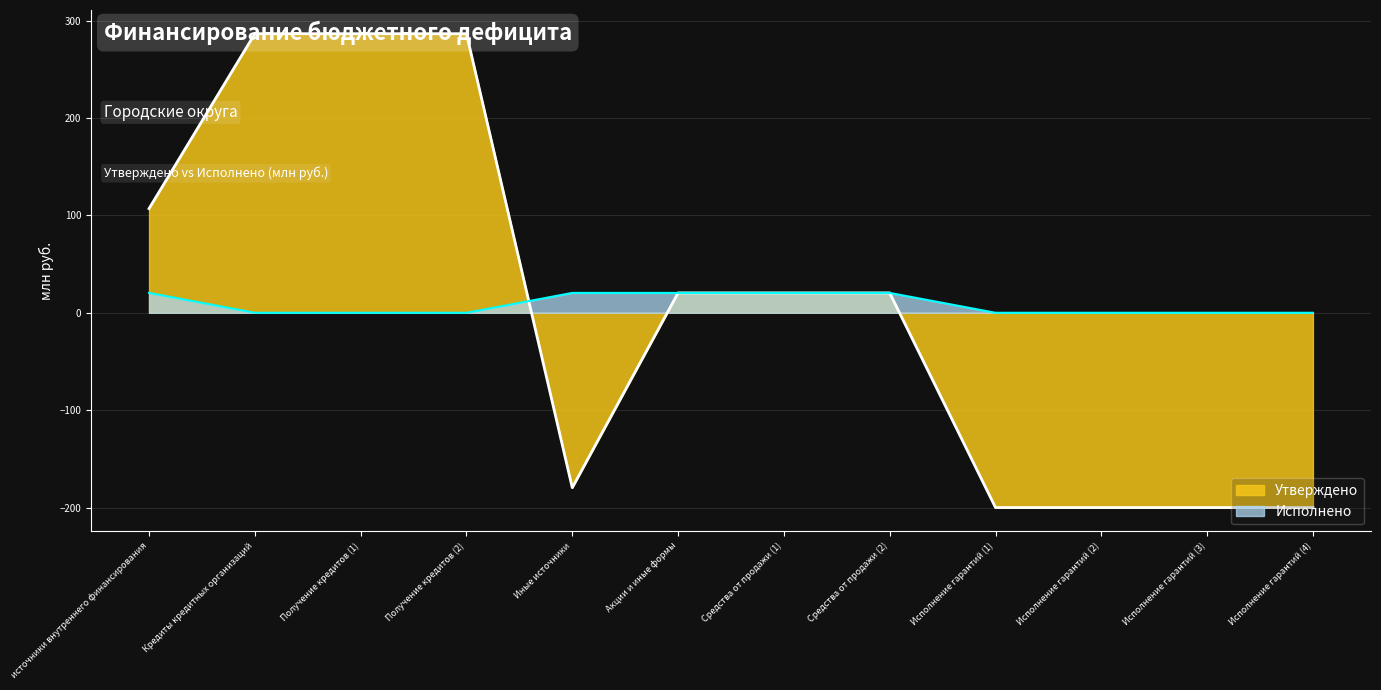

Reading left to right, transcribe all the data shown in this chart.

Утверждено: источники внутреннего финансирования=107.0	Кредиты кредитных организаций=286.6	Получение кредитов (1)=286.6	Получение кредитов (2)=286.6	Иные источники=-179.6	Акции и иные формы=20.4	Средства от продажи (1)=20.4	Средства от продажи (2)=20.4	Исполнение гарантий (1)=-200.0	Исполнение гарантий (2)=-200.0	Исполнение гарантий (3)=-200.0	Исполнение гарантий (4)=-200.0
Исполнено: источники внутреннего финансирования=20.4	Кредиты кредитных организаций=0.0	Получение кредитов (1)=0.0	Получение кредитов (2)=0.0	Иные источники=20.4	Акции и иные формы=20.4	Средства от продажи (1)=20.4	Средства от продажи (2)=20.4	Исполнение гарантий (1)=0.0	Исполнение гарантий (2)=0.0	Исполнение гарантий (3)=0.0	Исполнение гарантий (4)=0.0